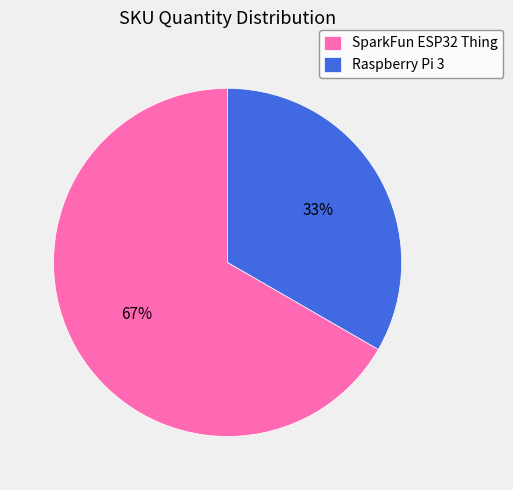

To the nearest percent, what is the average slice percentage?

50%